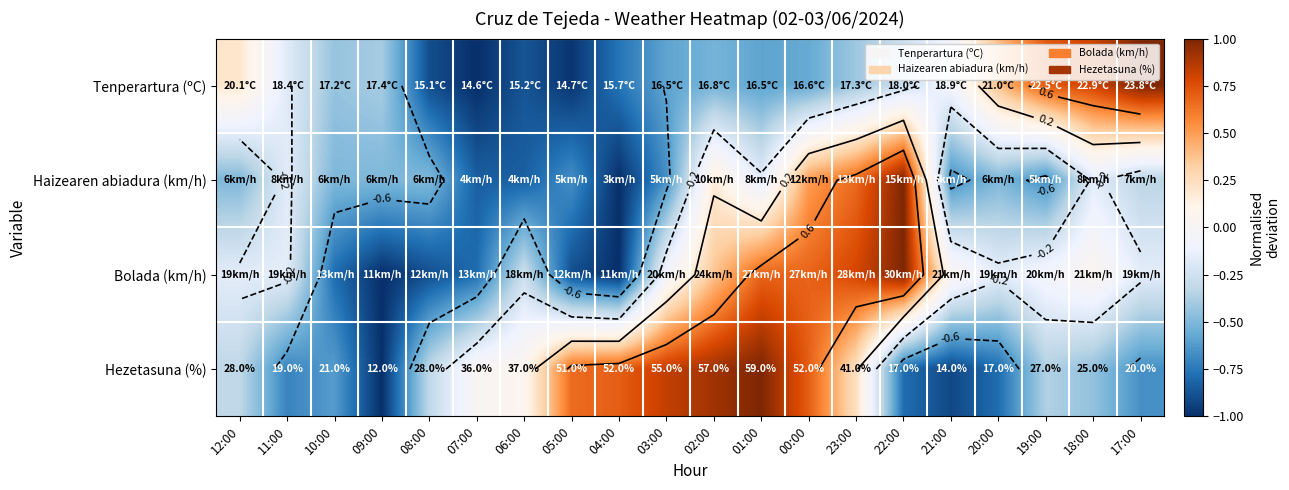

Where is Haizearen abiadura (km/h) nearest to the value 0?

11:00